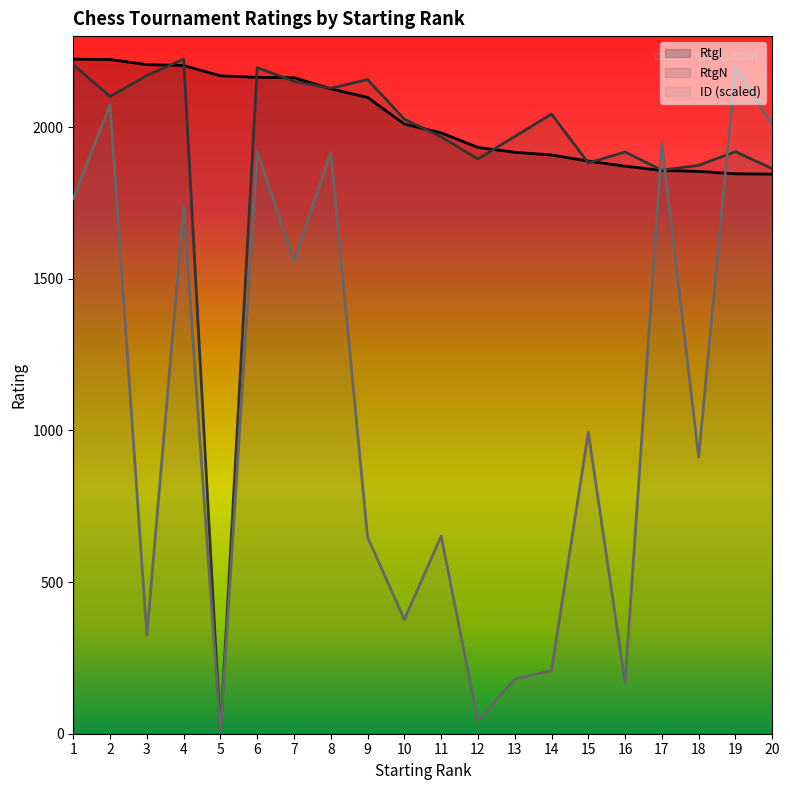

How many values in ID (scaled) are above zero?

19